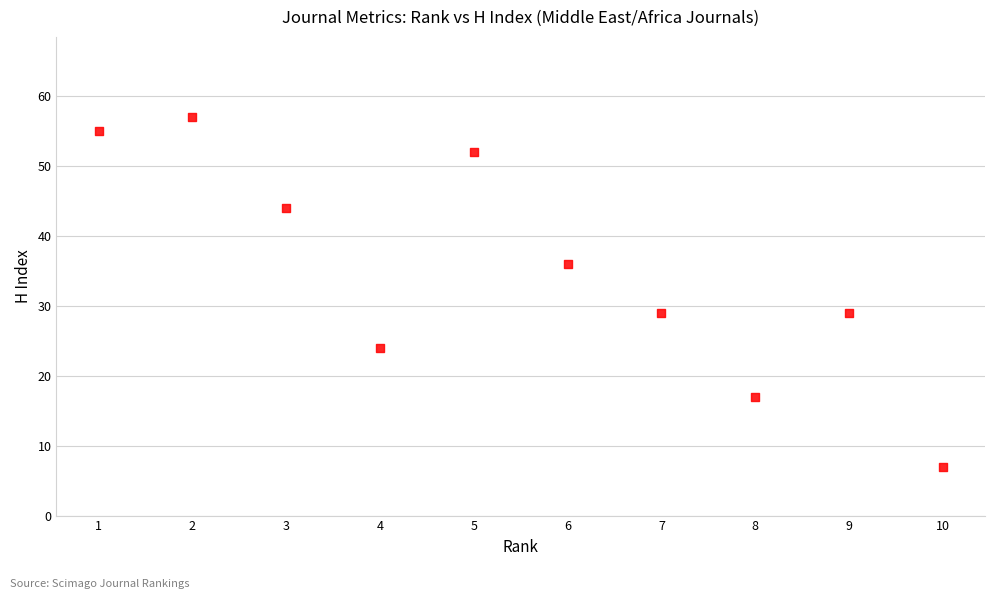

What is the average Y value?

35